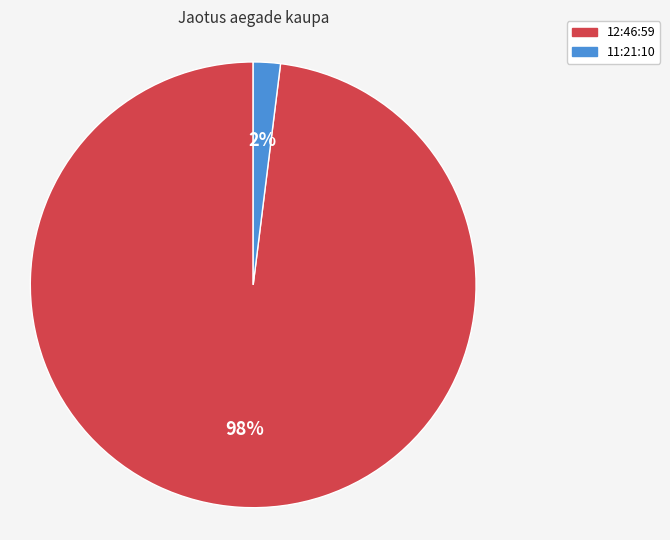

Is 11:21:10 the majority of the pie?

No